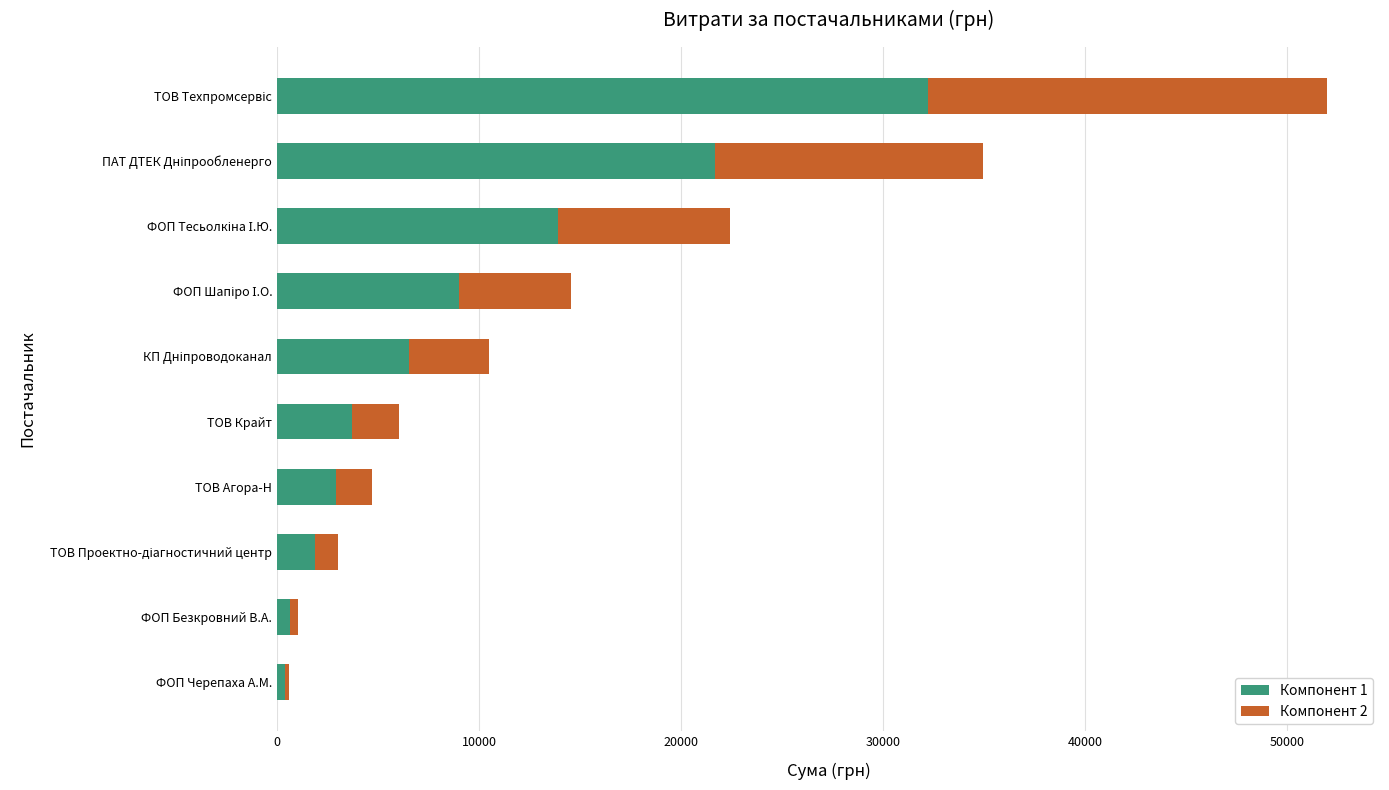

True or false: Компонент 1 has a value of 3730.5 at ТОВ Крайт.

True